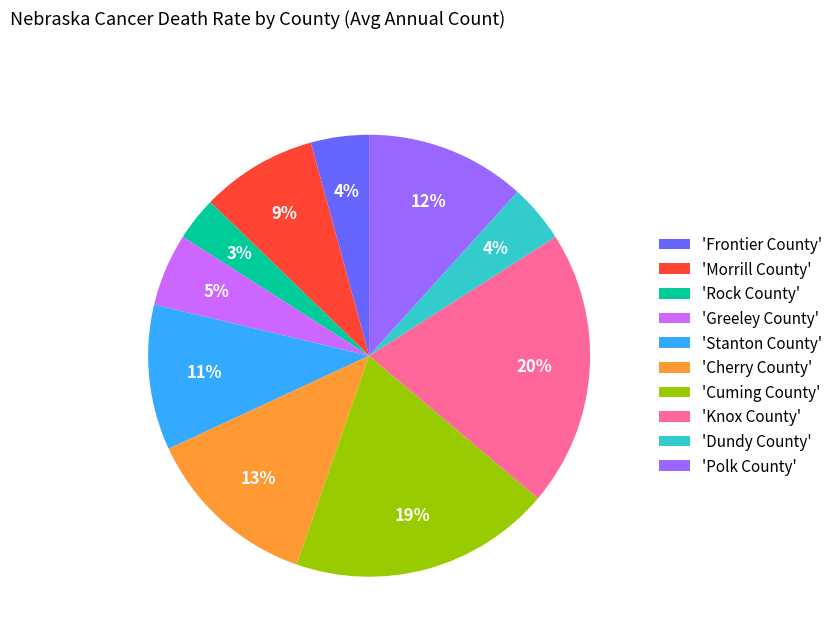

Between 'Polk County' and 'Cuming County', which is larger?

'Cuming County'